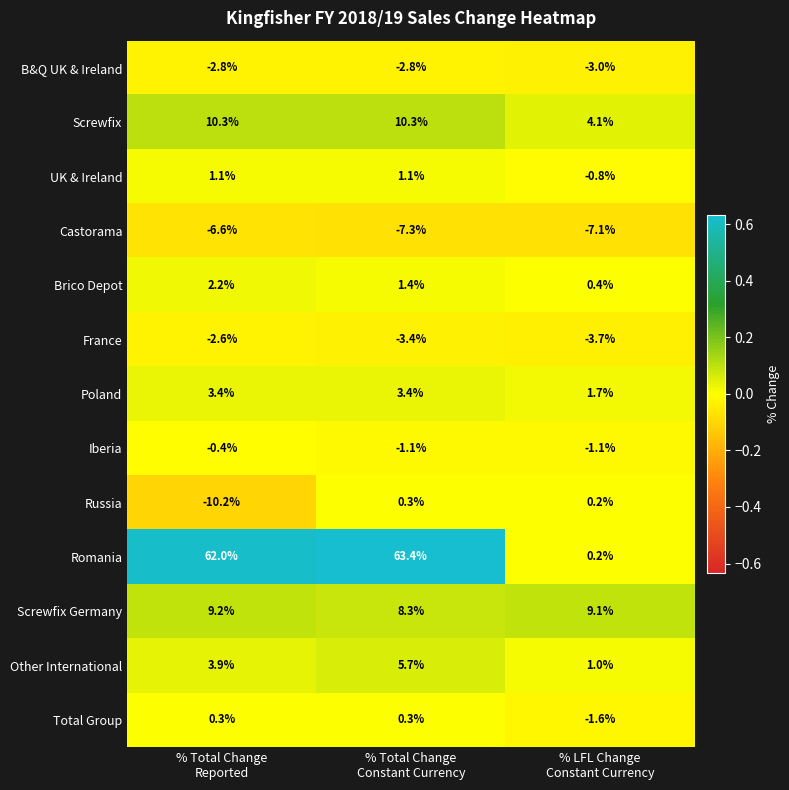

What is the highest value of the Screwfix series?

10.3